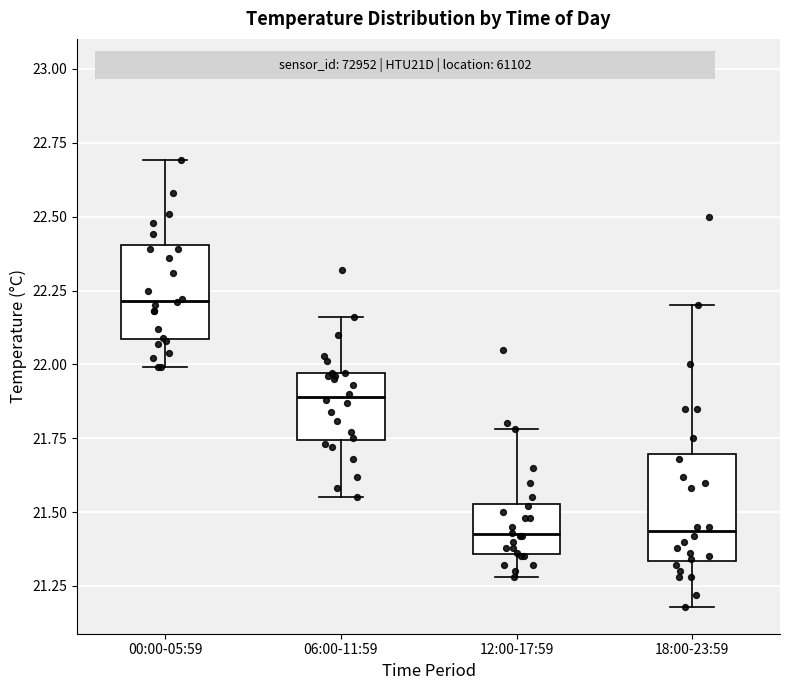

Reading left to right, transcribe this box plot: for each box, give where its median line is, the range the box spans, and where its two whiskers end, as read against the y-axis. The values are not printed on the chart, so give them approximately, as read against the axis.

00:00-05:59: median 22.20, box 22.10 to 22.40, whiskers 22.00 to 22.70
06:00-11:59: median 21.90, box 21.75 to 21.95, whiskers 21.55 to 22.15
12:00-17:59: median 21.45, box 21.35 to 21.55, whiskers 21.30 to 21.80
18:00-23:59: median 21.45, box 21.35 to 21.70, whiskers 21.20 to 22.20